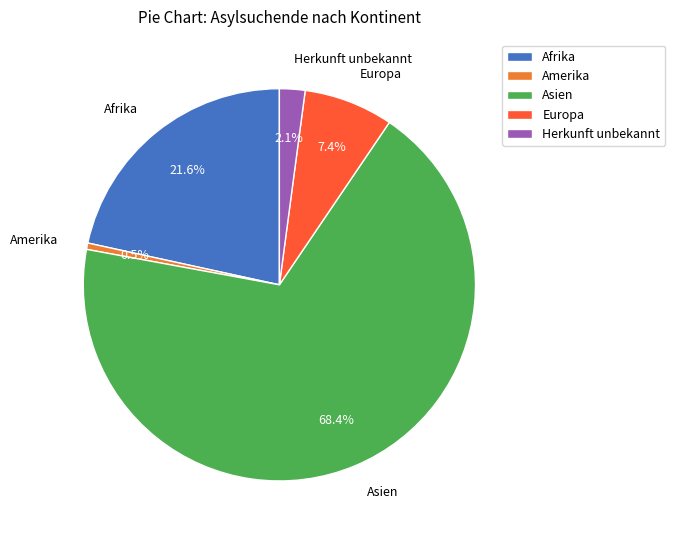

What portion of the pie excludes Herkunft unbekannt?

97.9%